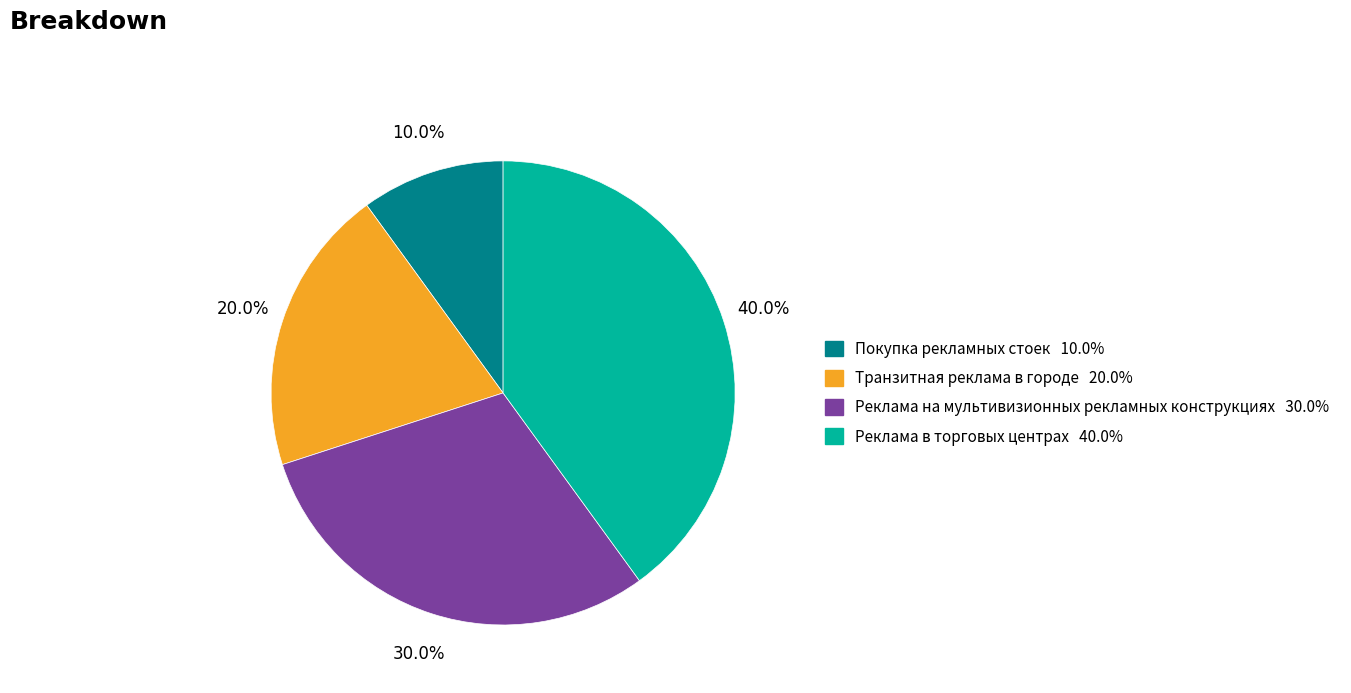

Does Реклама на мультивизионных рекламных конструкциях represent more than half of the total?

No